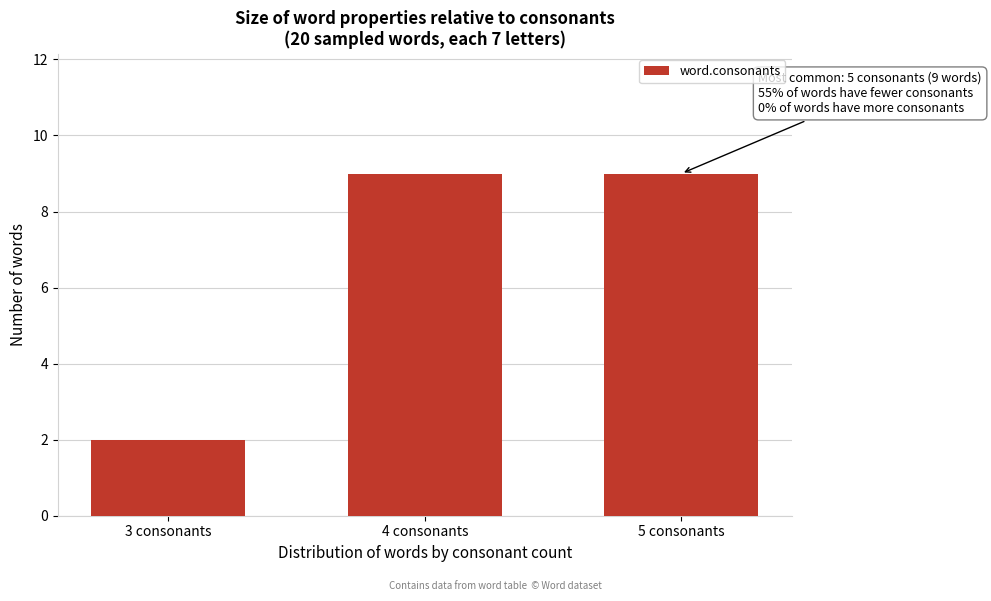

Reading left to right, what are all the values shown in this chart?

2	9	9